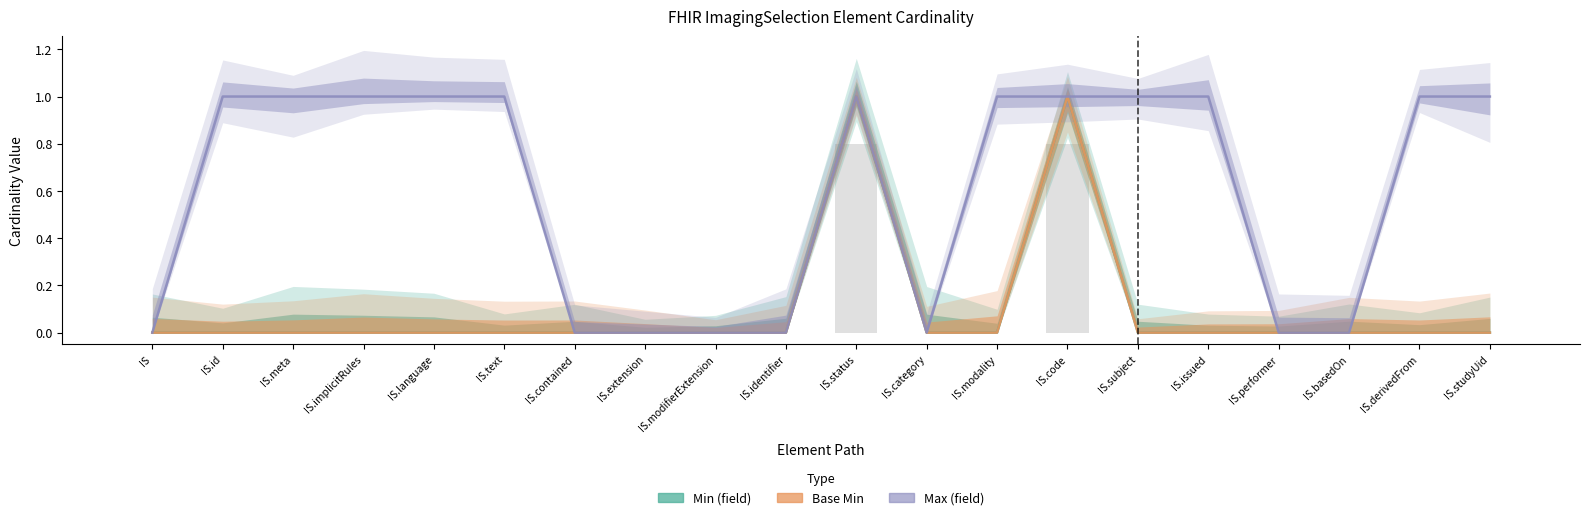

What is the label of the 5th bar from the left?

IS.language